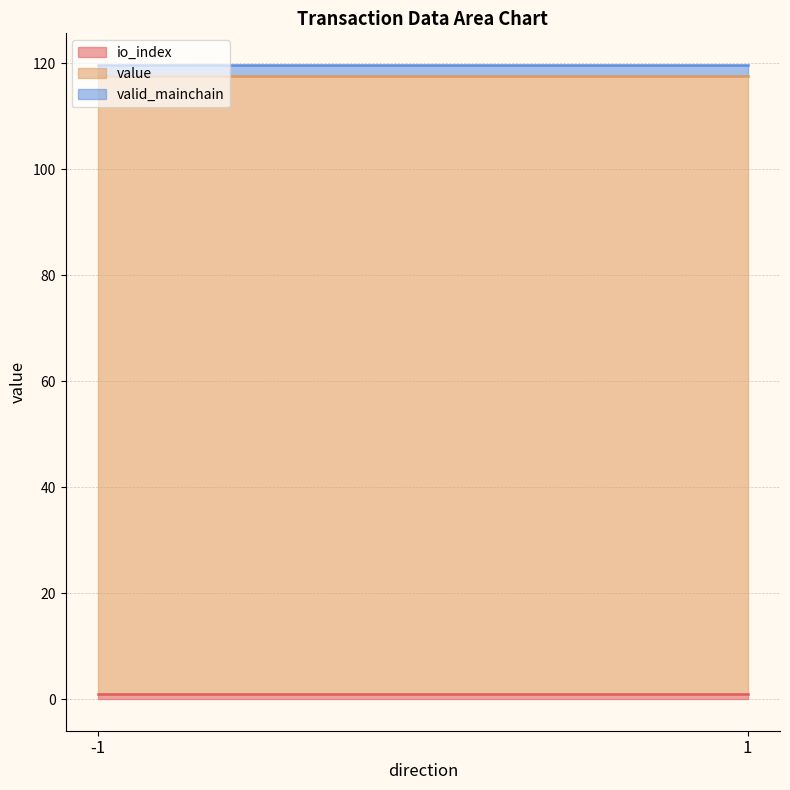

At -1, list the series in order from largest to smallest.

valid_mainchain, value, io_index